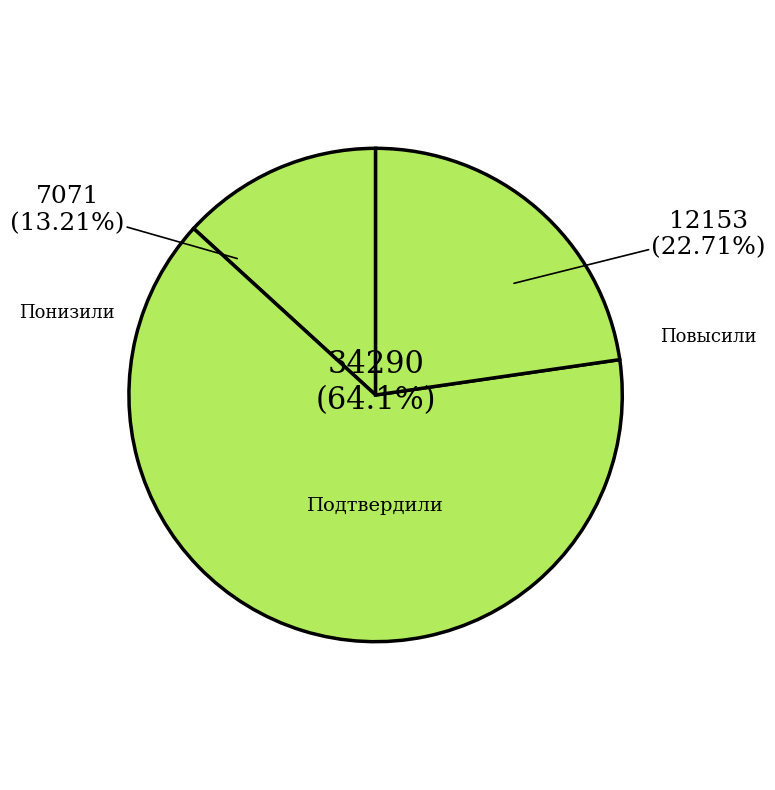

To the nearest percent, what percentage of the pie is Повысили?

23%